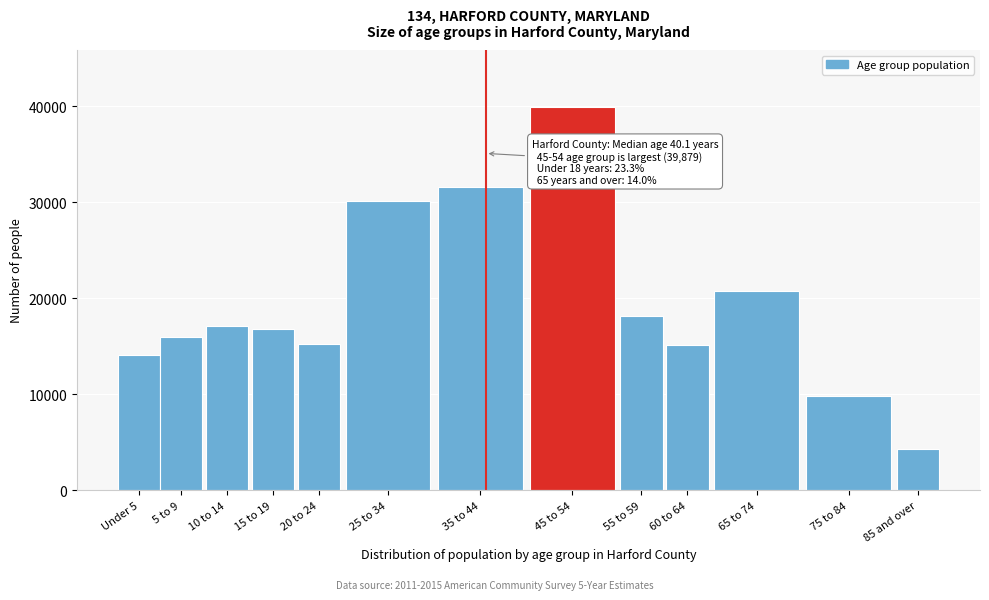

What is the sum of the values at 75 to 84 and 55 to 59?

27937